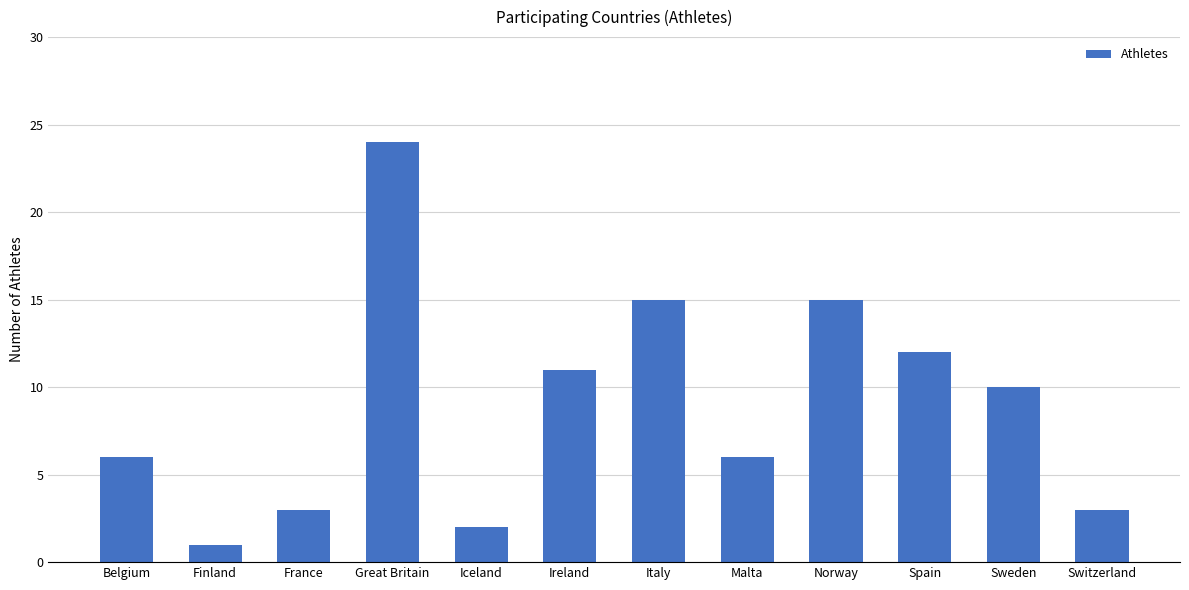

Which category has the highest value across all series?

Great Britain